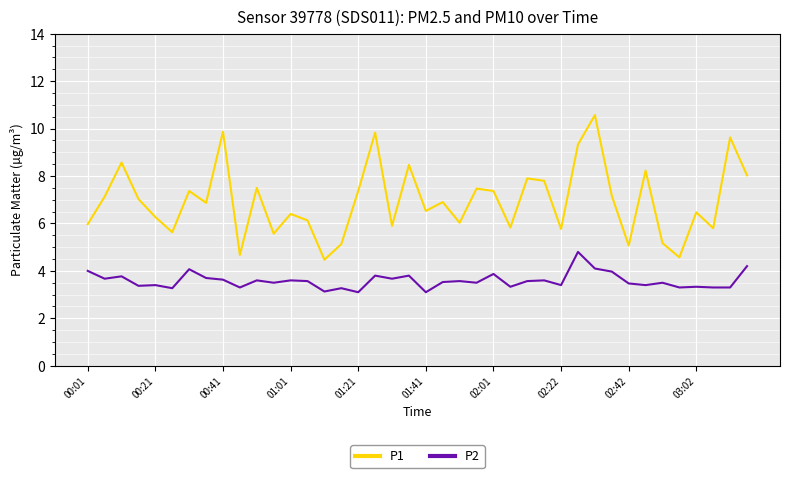

True or false: P2 and P1 cross at least once.

False